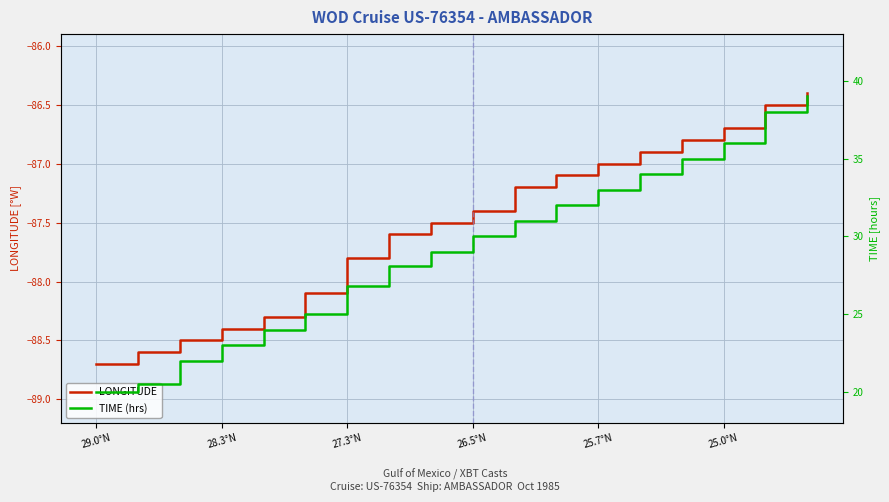

The value of LONGITUDE at 25.0°N is -86.7. True or false?

True